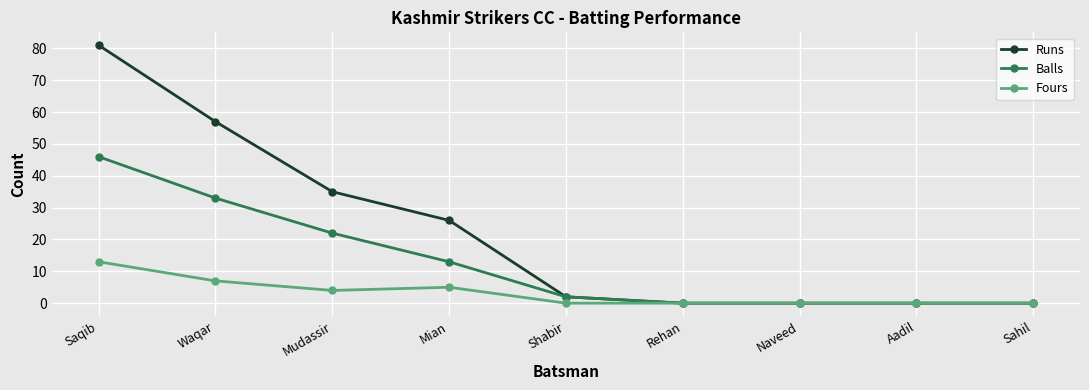

What are all the series names shown in the legend?

Runs, Balls, Fours